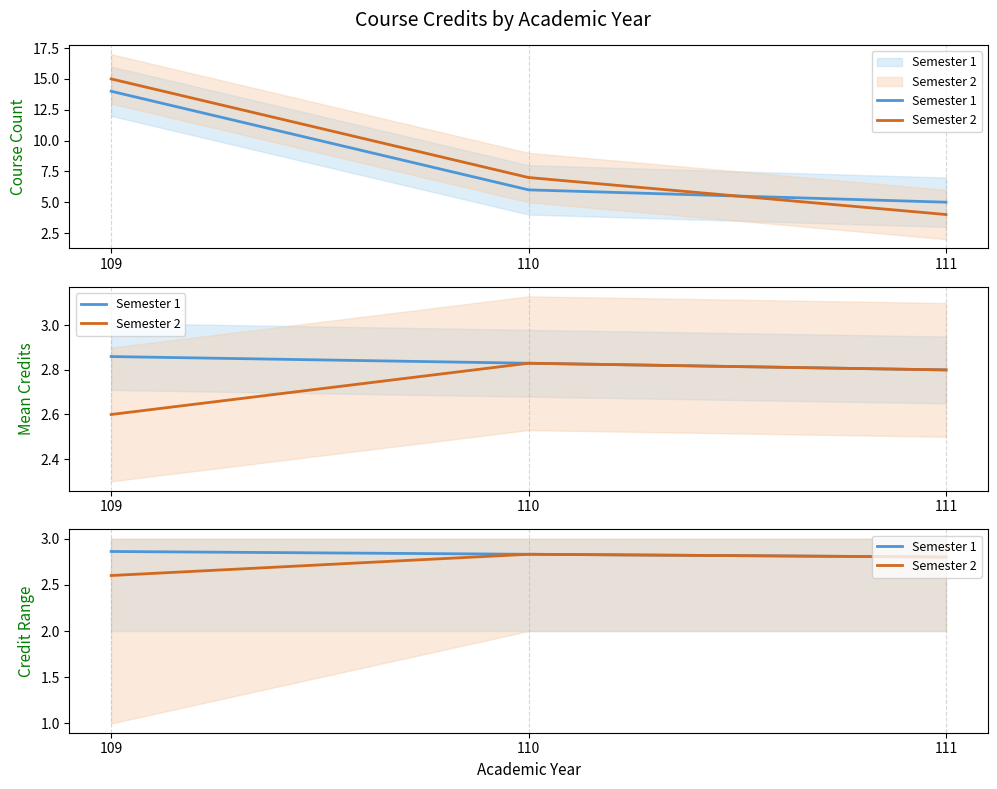

What is the sum of all Semester 1 values?

8.5